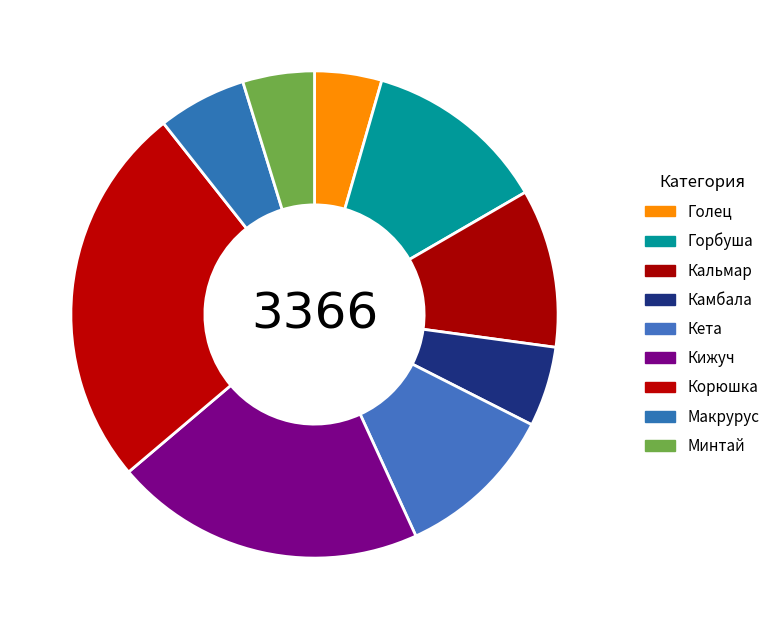

How many slices are in this pie chart?

9